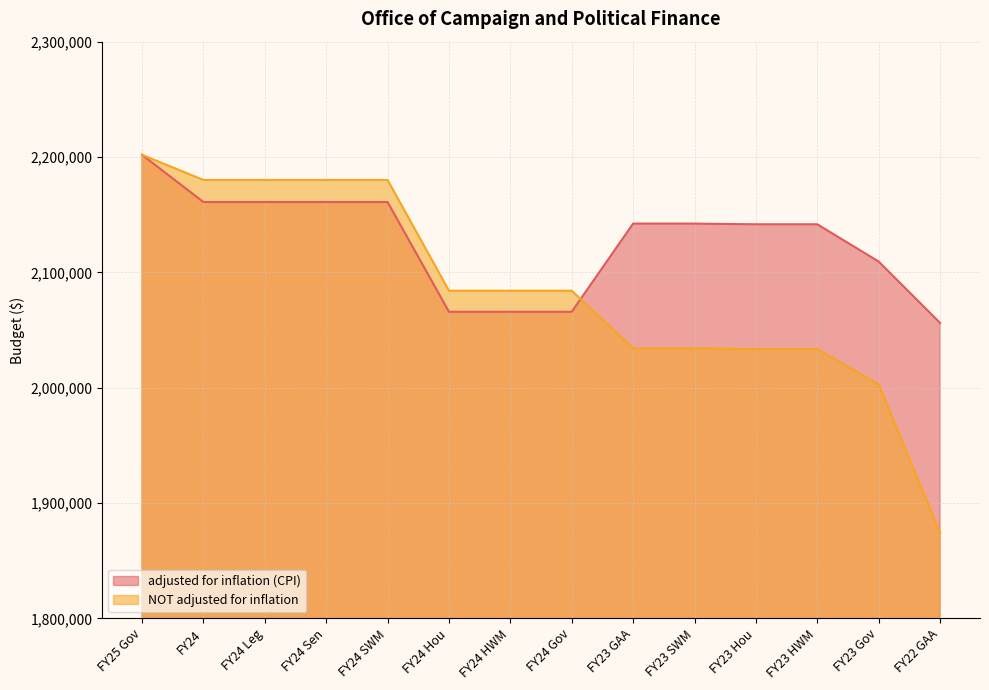

After their last crossing, which series has the higher values: adjusted for inflation (CPI) or NOT adjusted for inflation?

adjusted for inflation (CPI)